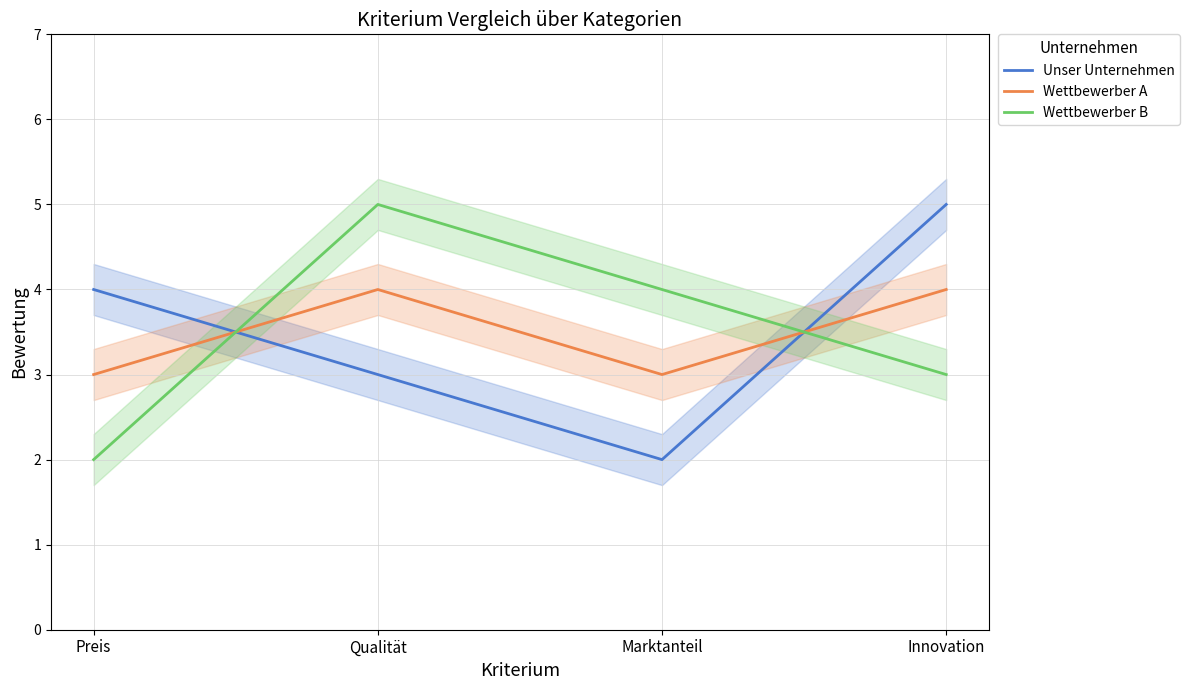

At how many categories does at least one series exceed 4?

2